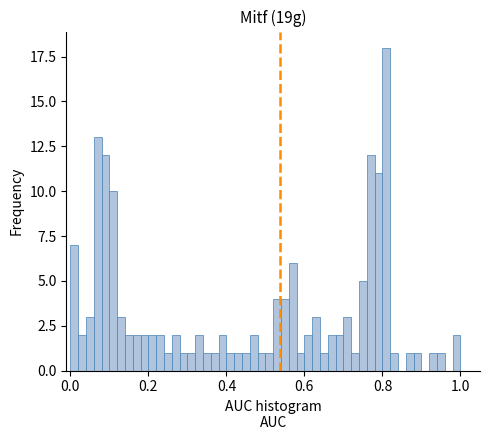

Read against the x-axis, roughly where is the centre of the tallest bar?

0.82